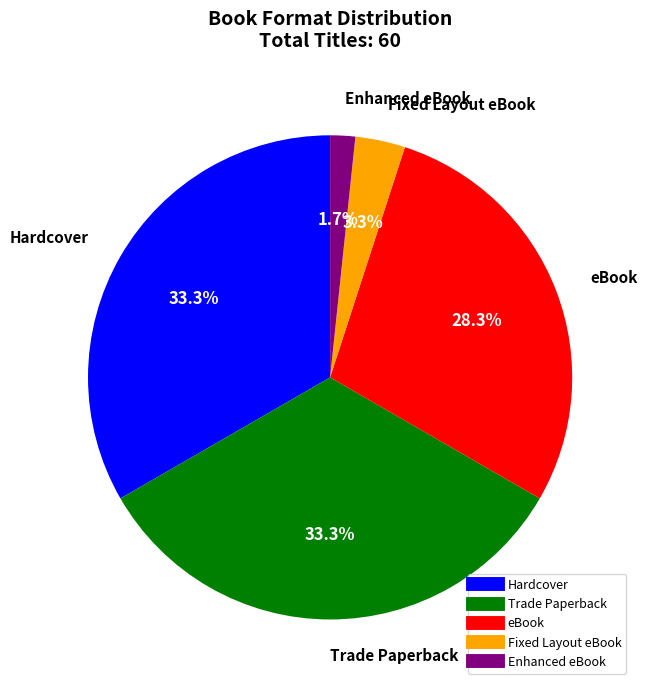

Is the sum of Enhanced eBook and eBook greater than half?

No